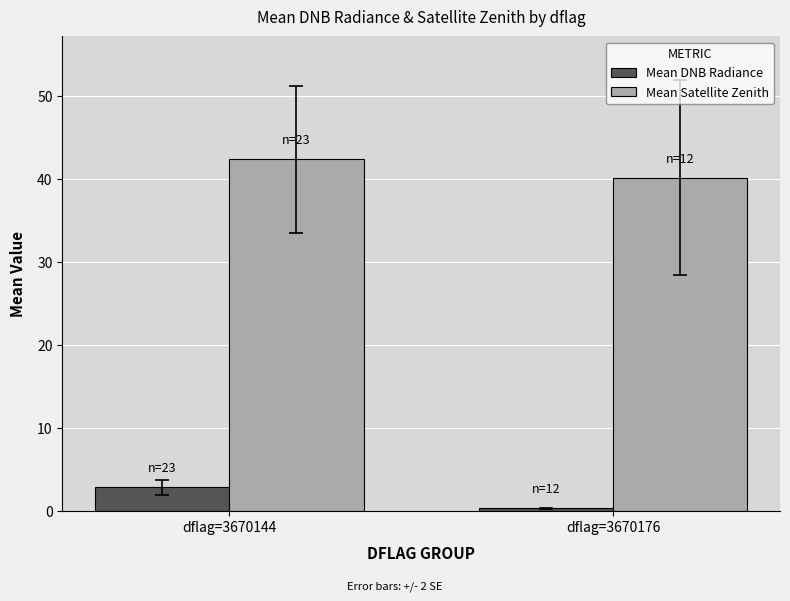

Which series has the widest spread of values?

Mean DNB Radiance